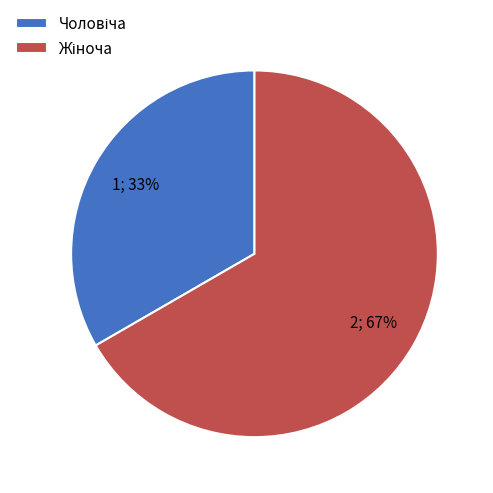

Does any single category account for the majority?

Yes